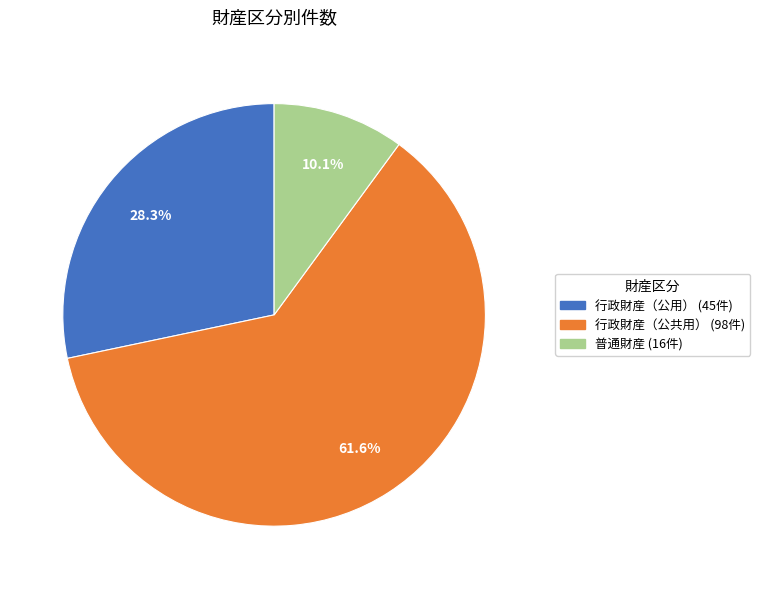

True or false: 行政財産（公用） accounts for 28% of the total.

True